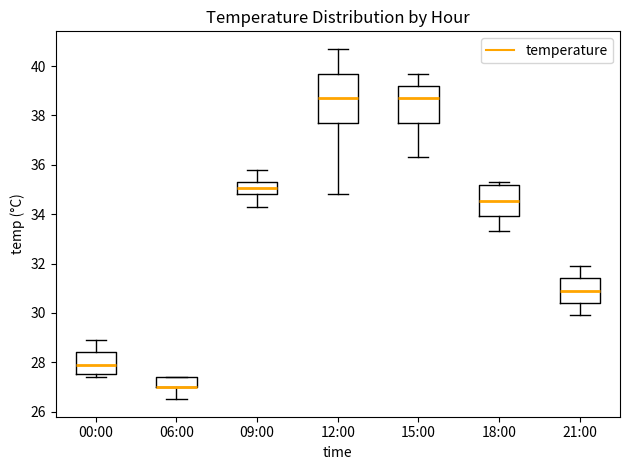

Reading left to right, read every box against the y-axis: the position of its median line, the range the box covers, and the ends of its whiskers. The values are not printed on the chart, so give them approximately, as read against the axis.

00:00: median 28.0, box 27.6 to 28.4, whiskers 27.4 to 29.0
06:00: median 27.0 (drawn on the box's lower edge), box 27.0 to 27.4, whiskers 26.6 to 27.4
09:00: median 35.0, box 34.8 to 35.4, whiskers 34.4 to 35.8
12:00: median 38.8, box 37.8 to 39.8, whiskers 34.8 to 40.8
15:00: median 38.8, box 37.8 to 39.2, whiskers 36.4 to 39.8
18:00: median 34.6, box 34.0 to 35.2, whiskers 33.4 to 35.4
21:00: median 31.0, box 30.4 to 31.4, whiskers 30.0 to 32.0